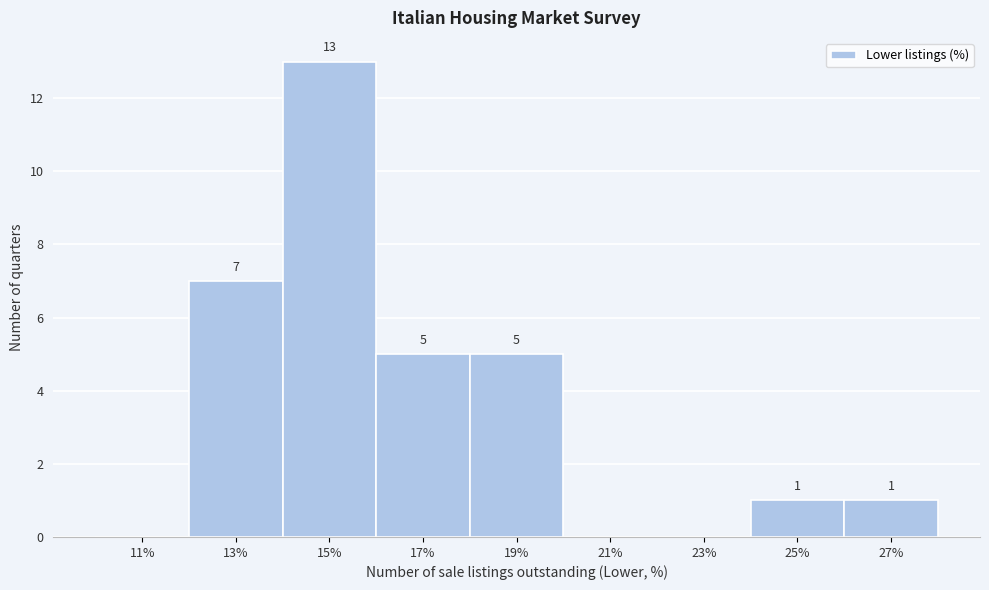

Which range on the x-axis has the tallest bar?

14 to 16